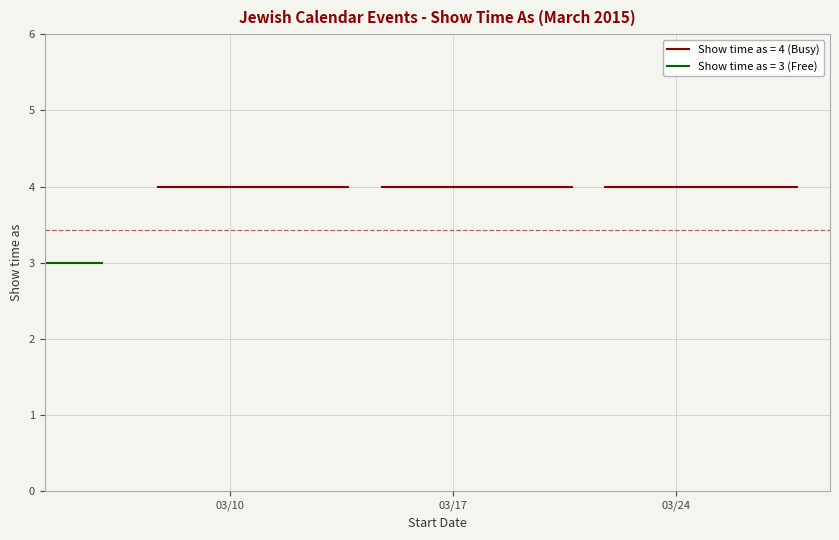

Where is the data nearest to the value 3?

3/4/2015